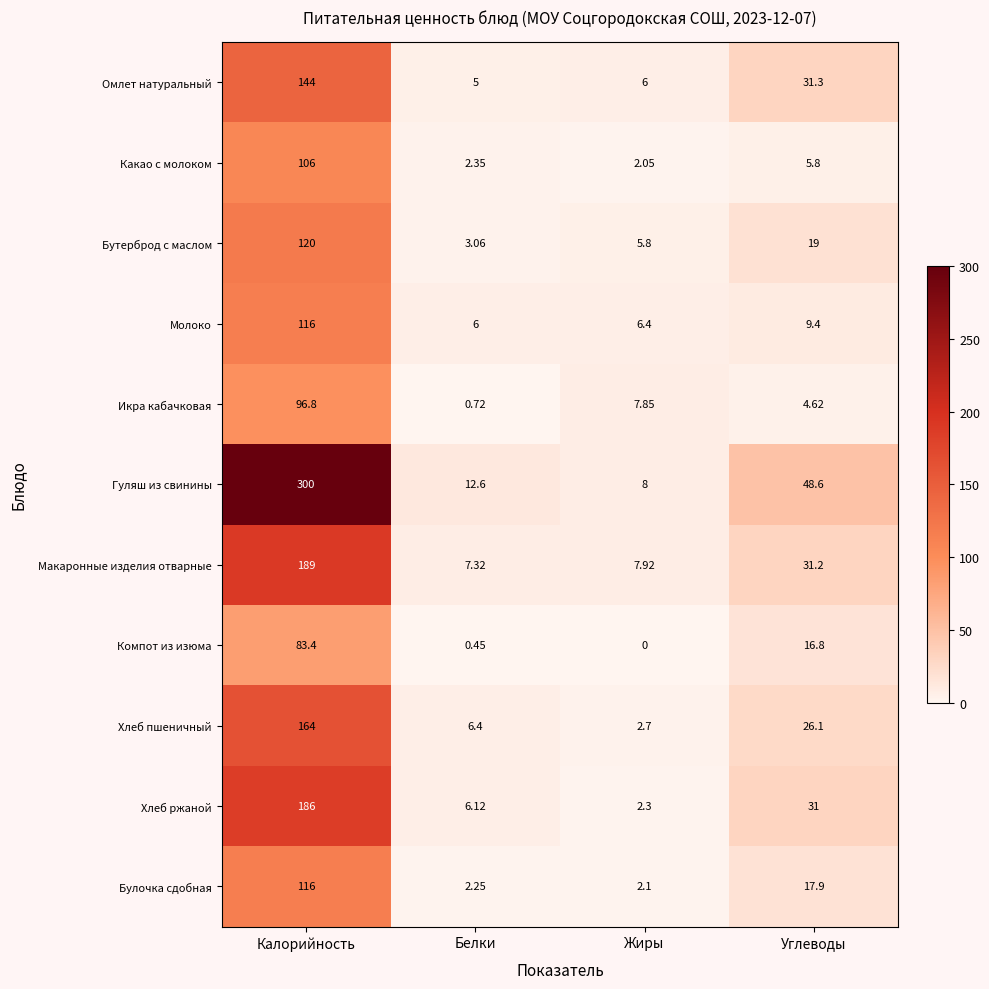

Where is Булочка сдобная nearest to the value 59?

Углеводы